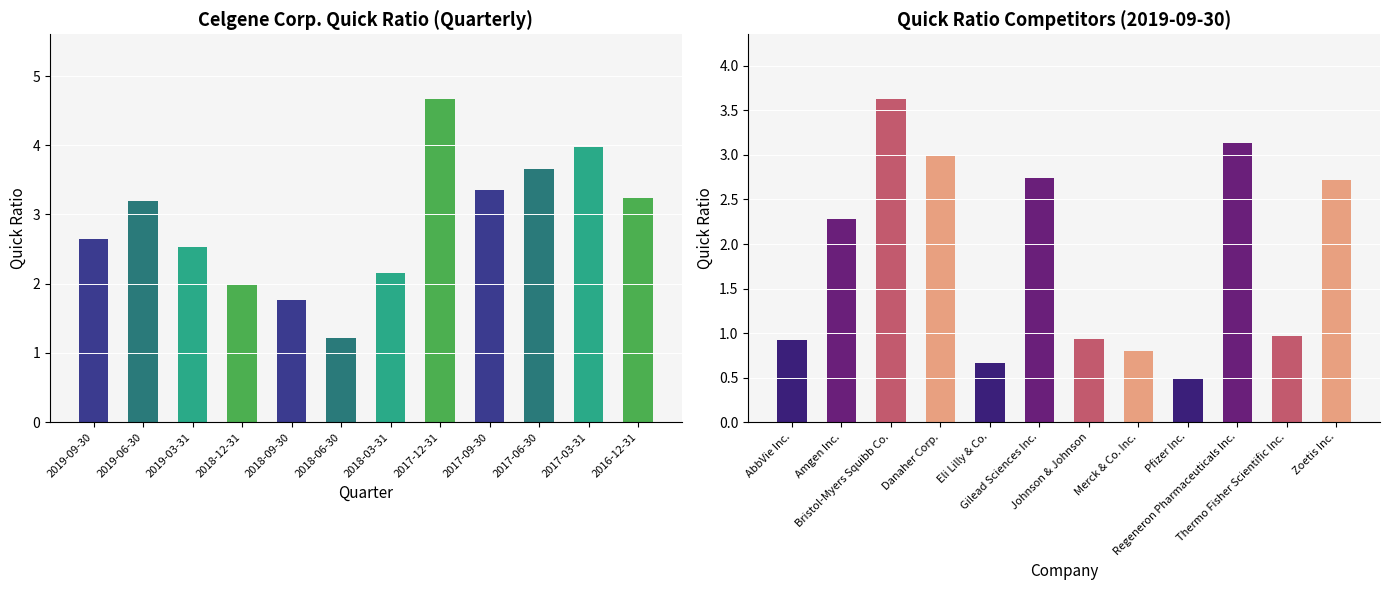

What position from the left is Bristol-Myers Squibb Co.?

3